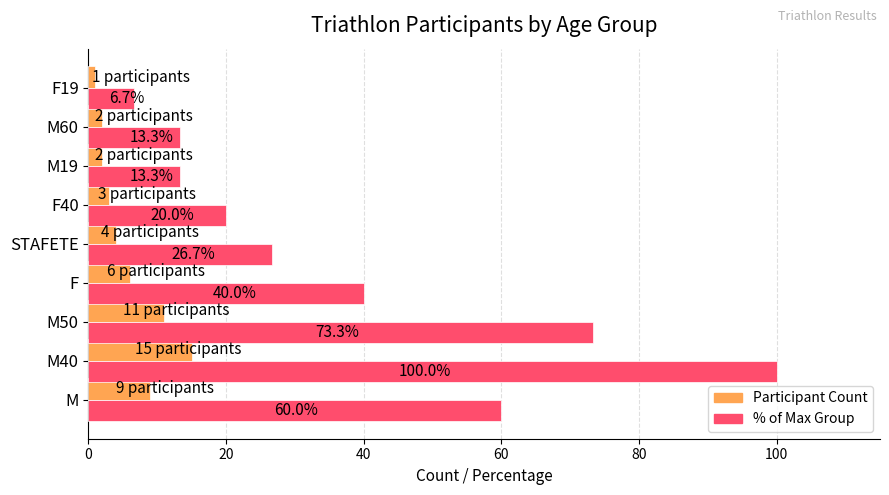

True or false: Participant Count has a value of 3.0 at F40.

True